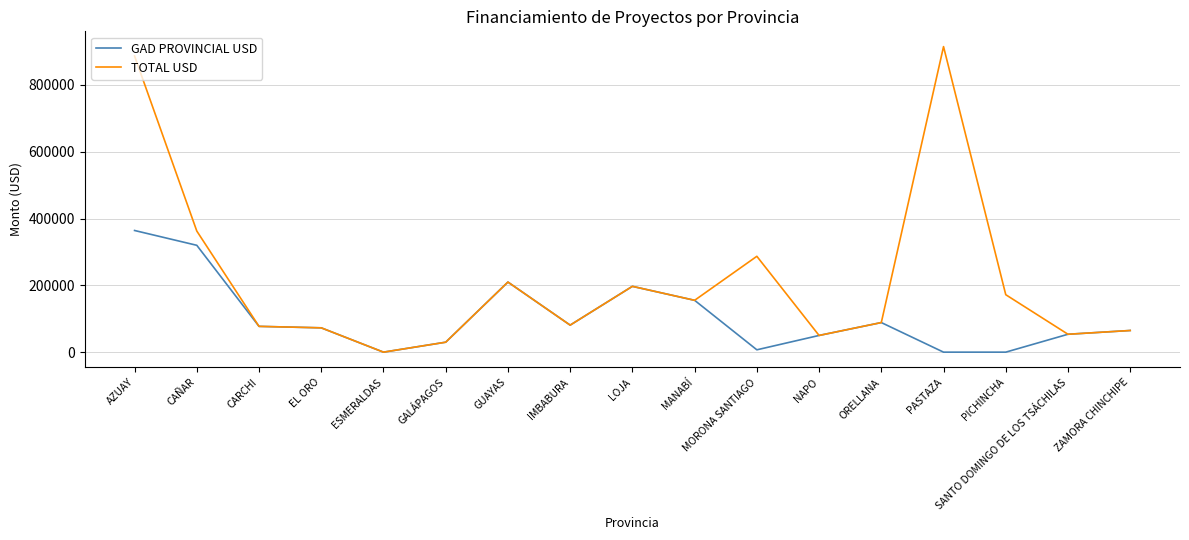

Which series has the largest range (max minus min)?

TOTAL USD